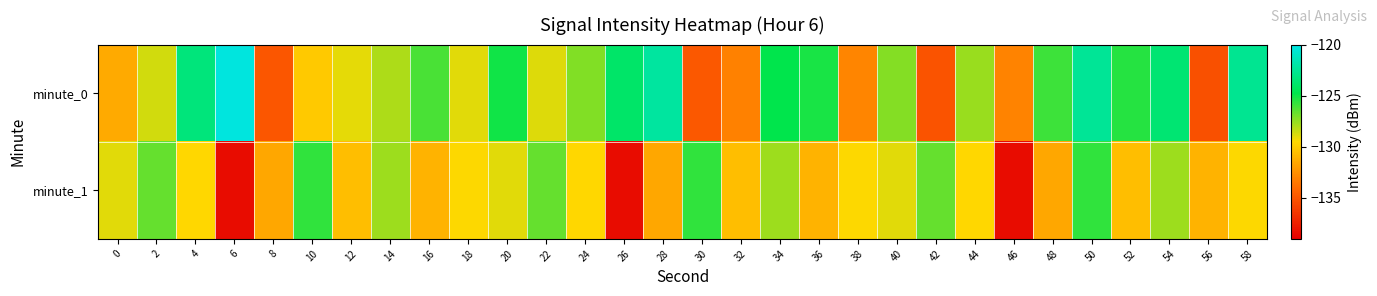

Reading right to left, extract all data points from this chart.

minute_0: 58=-122.6	56=-135.3	54=-123.6	52=-125.5	50=-122.5	48=-125.9	46=-133.0	44=-127.6	42=-135.1	40=-127.3	38=-133.0	36=-125.2	34=-124.8	32=-133.1	30=-134.9	28=-122.2	26=-123.9	24=-127.2	22=-128.9	20=-125.1	18=-128.9	16=-126.1	14=-128.0	12=-129.0	10=-130.1	8=-135.0	6=-120.2	4=-123.3	2=-128.6	0=-131.4
minute_1: 58=-129.4	56=-131.0	54=-127.7	52=-130.5	50=-125.6	48=-131.6	46=-138.3	44=-129.5	42=-126.7	40=-129.0	38=-129.4	36=-131.0	34=-127.7	32=-130.5	30=-125.6	28=-131.6	26=-138.3	24=-129.5	22=-126.7	20=-129.0	18=-129.4	16=-131.0	14=-127.7	12=-130.5	10=-125.6	8=-131.6	6=-138.3	4=-129.5	2=-126.7	0=-129.0